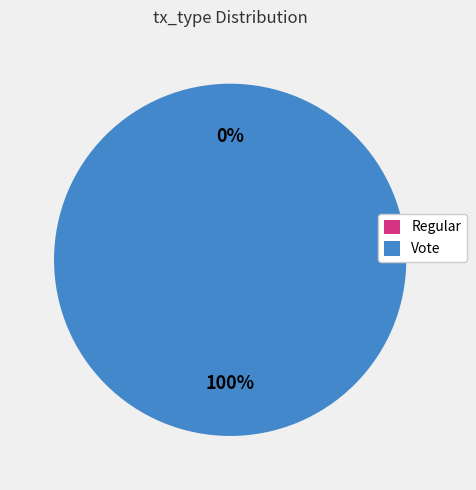

The Regular slice represents 0% of the pie. True or false?

True